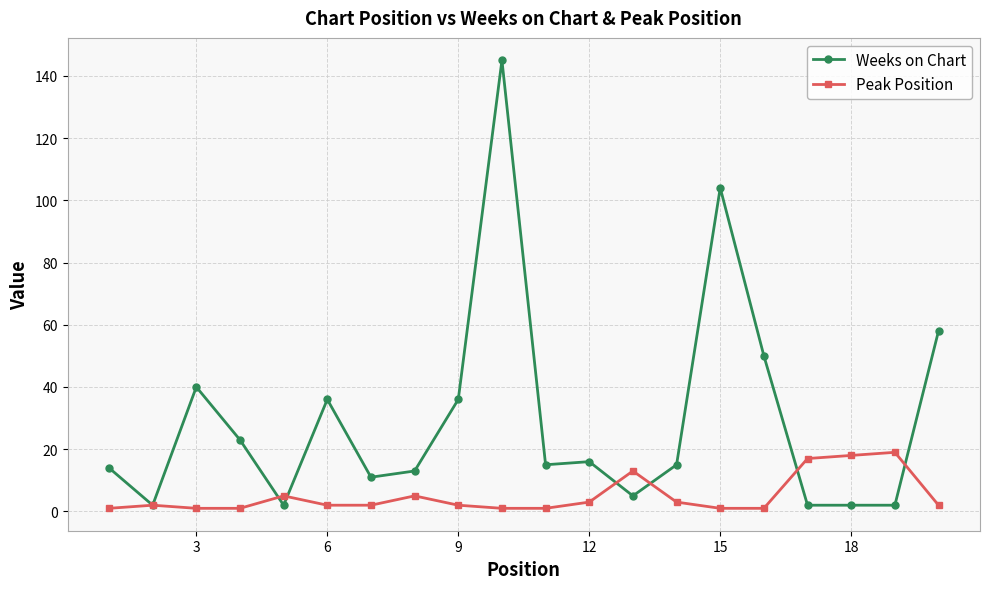

Which series has the widest spread of values?

Weeks on Chart